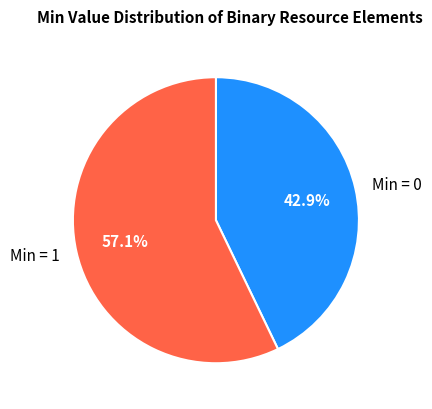

How many segments does this pie chart have?

2